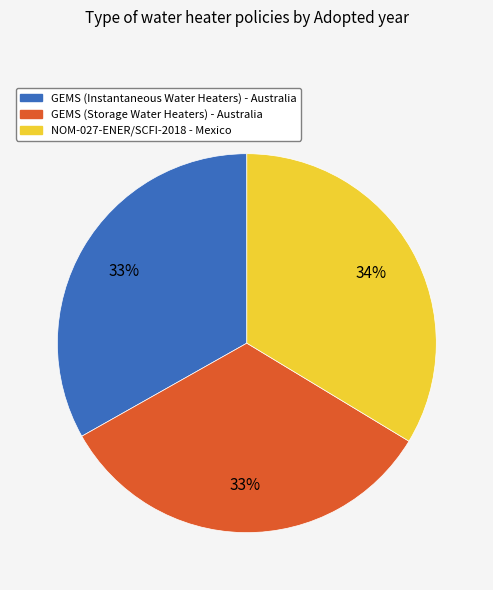

Is there any slice that represents more than half of the pie?

No